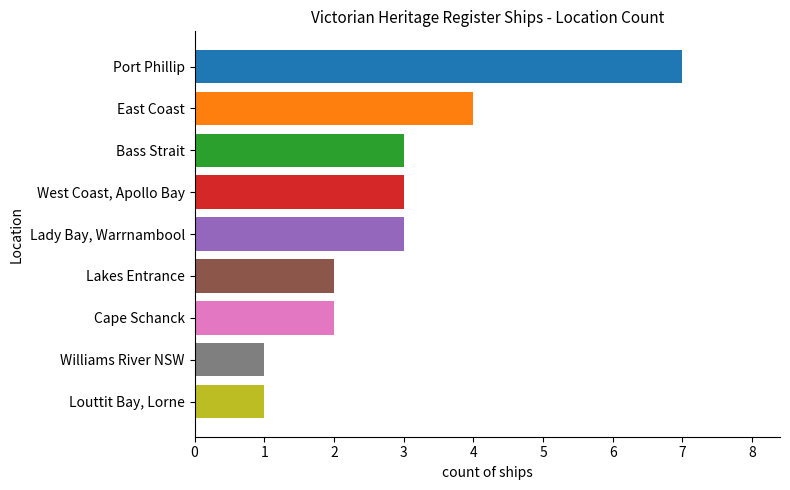

The value at Port Phillip is 2. True or false?

False